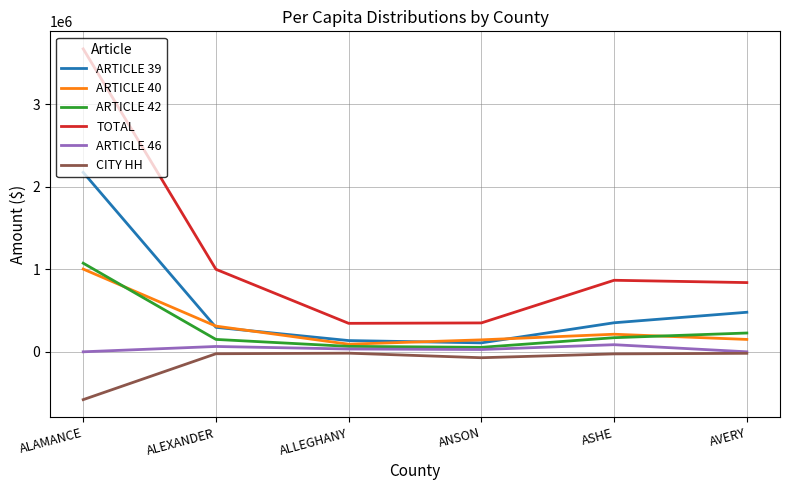

What is the minimum value shown in the chart?

-580190.3